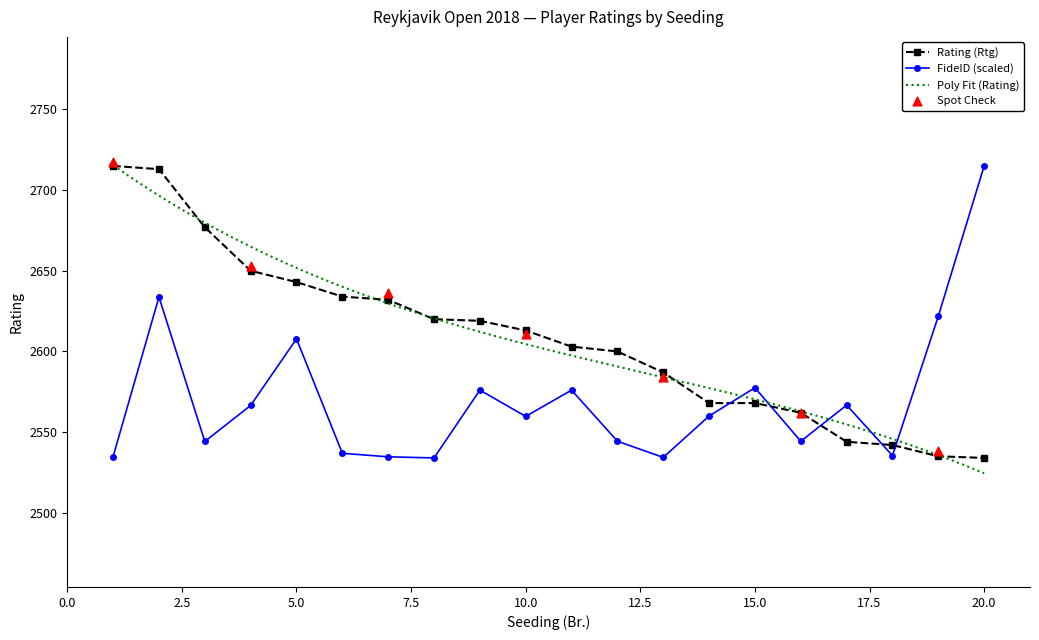

Is the value of Rating (Rtg) at 9 greater than the value of FideID at 4?

Yes